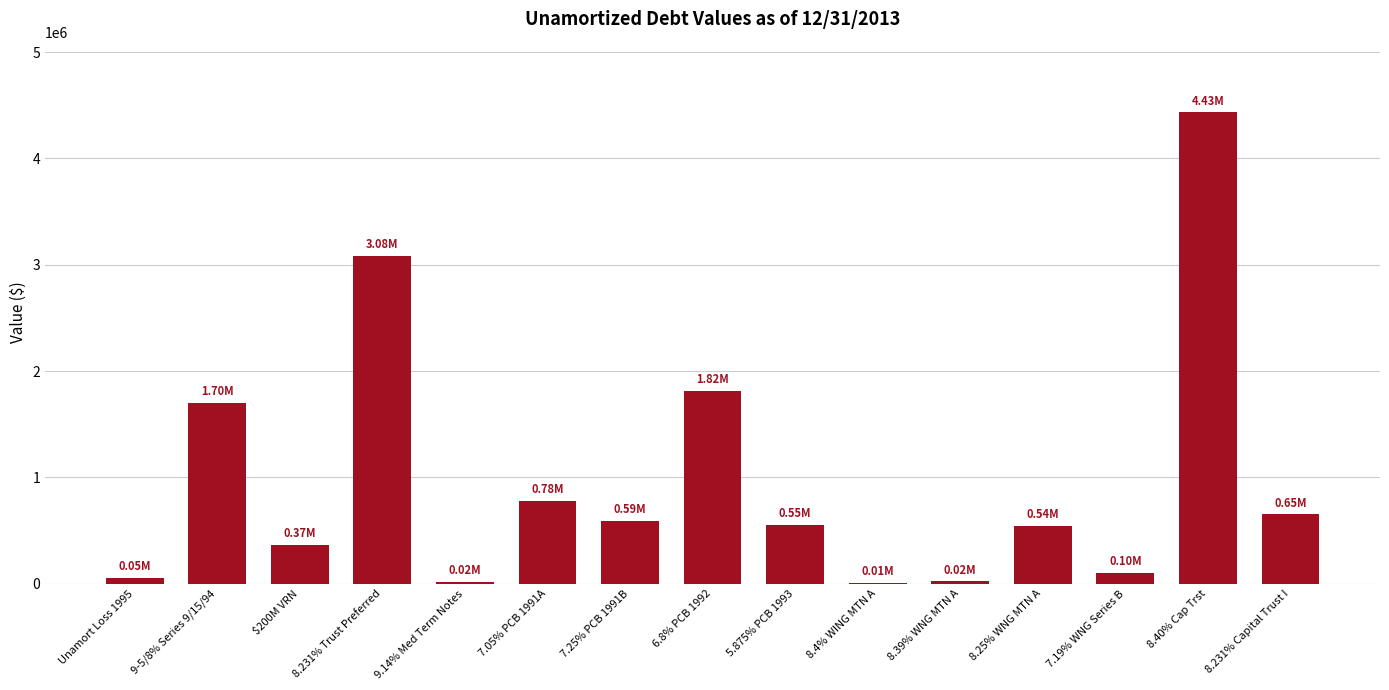

True or false: the data shows 1766224.7 at 8.231% Trust Preferred.

False